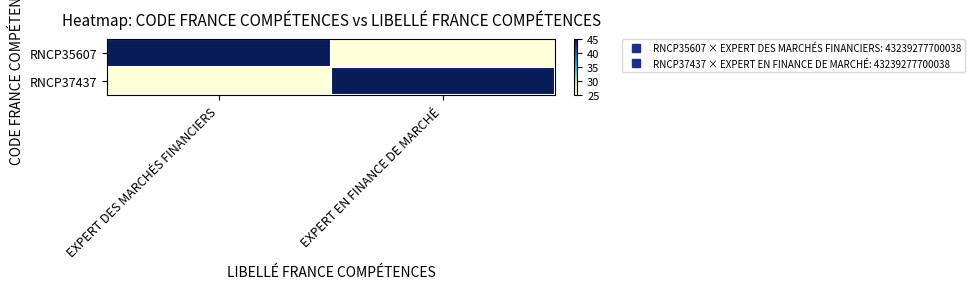

At how many categories does at least one series exceed 32?

2